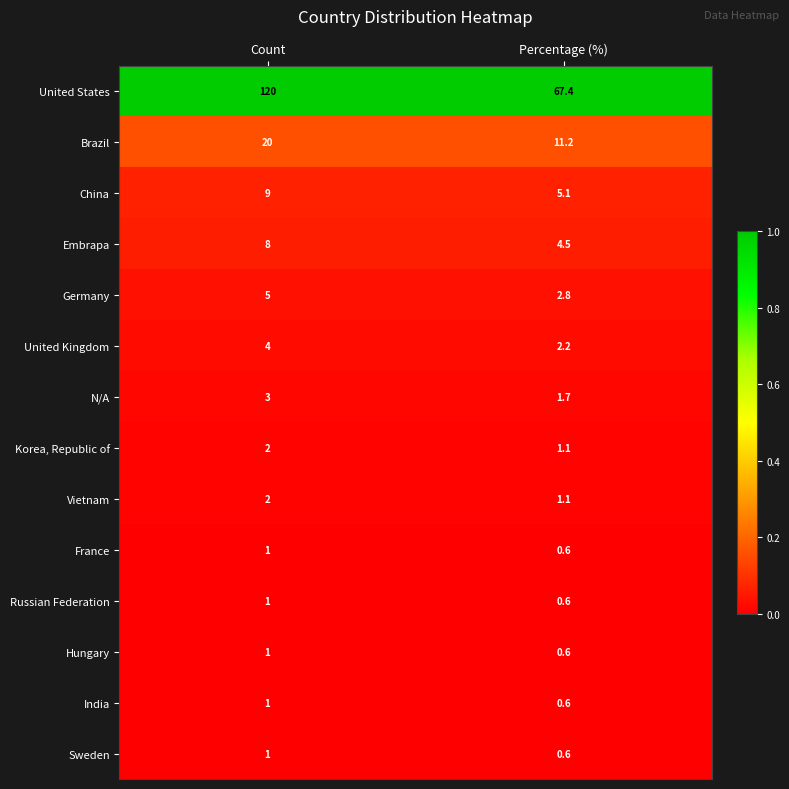

What is the spread (max minus min) of values at Percentage (%)?

66.8